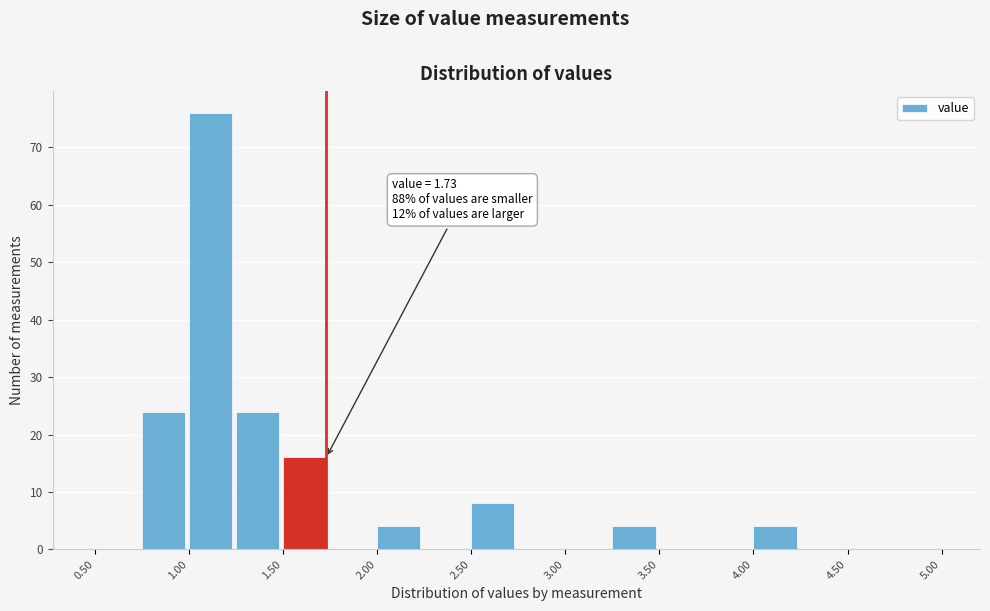

Over which range of the x-axis is the bar tallest?

1.00 to 1.25